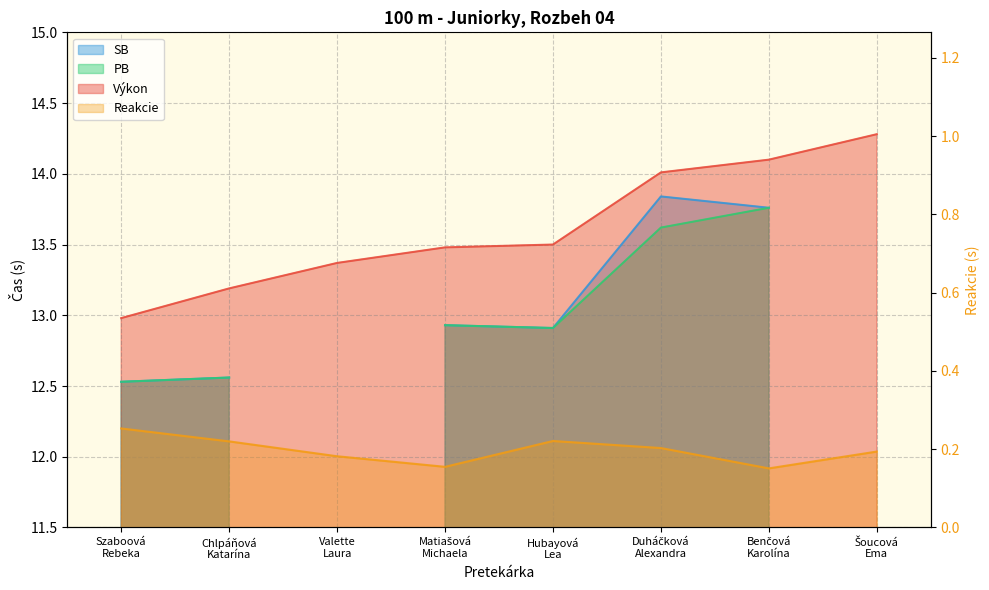

What is the sum of the Výkon values at Valette
Laura and Matiašová
Michaela?

26.9